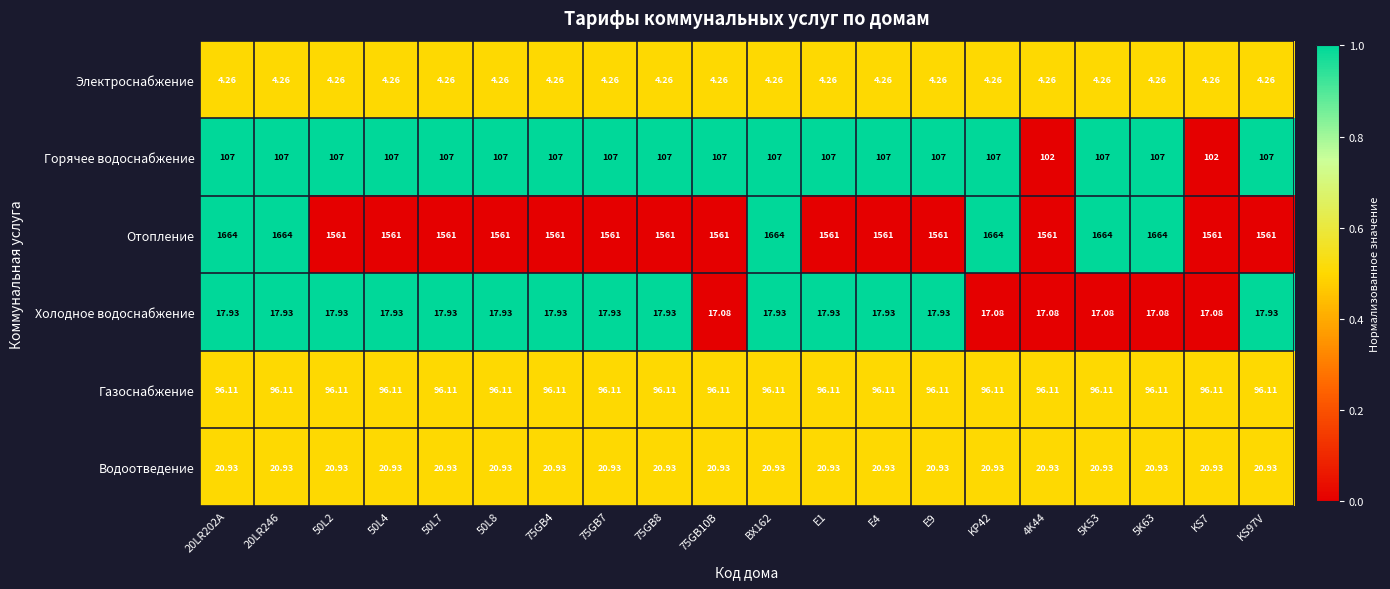

Rank the series at KS97V from highest to lowest value.

Отопление, Горячее водоснабжение, Газоснабжение, Водоотведение, Холодное водоснабжение, Электроснабжение